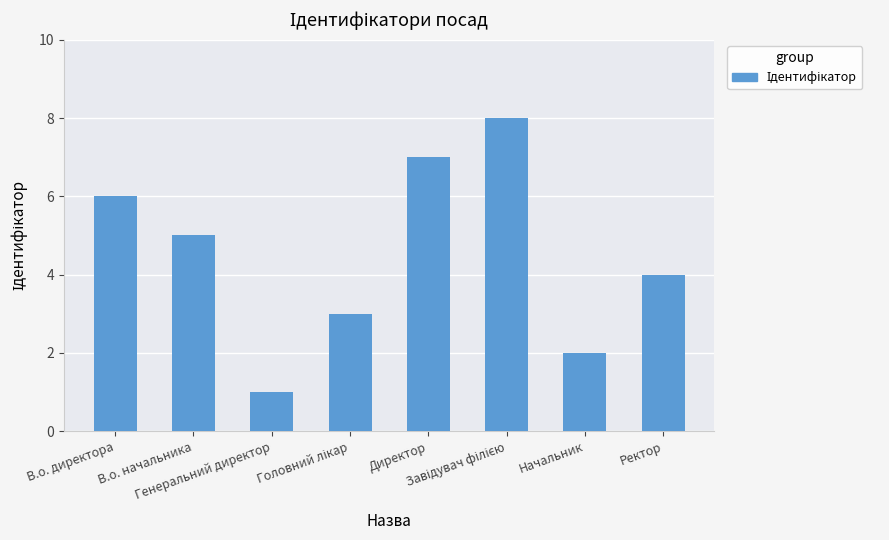

What is the value of the 2nd bar from the left?

5